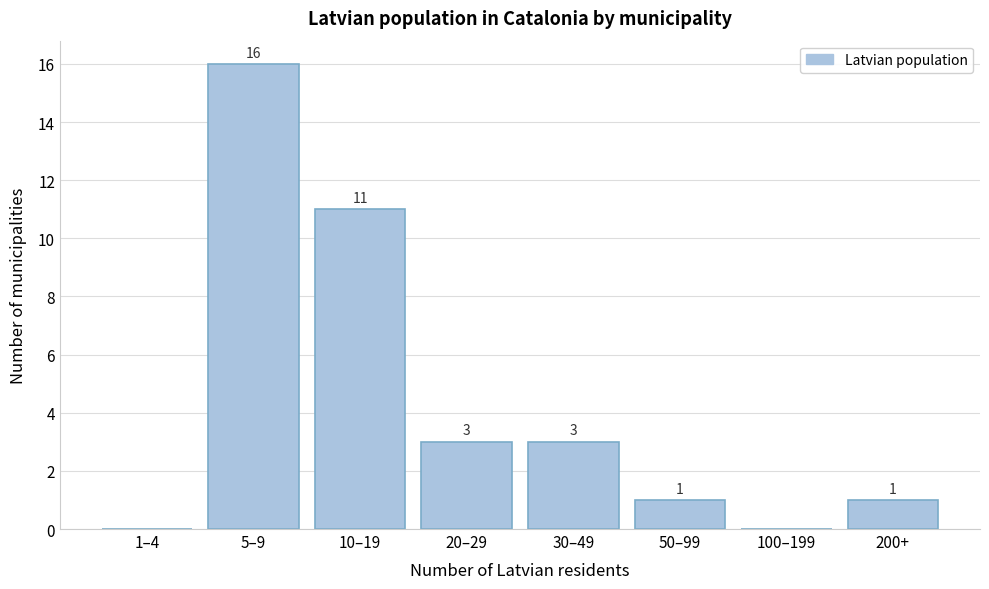

Reading right to left, transcribe all the data shown in this chart.

200+=1	100–199=0	50–99=1	30–49=3	20–29=3	10–19=11	5–9=16	1–4=0